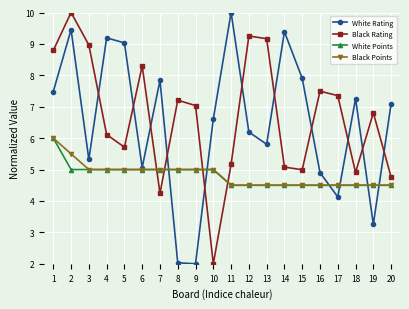

How many lines are shown in the chart?

4